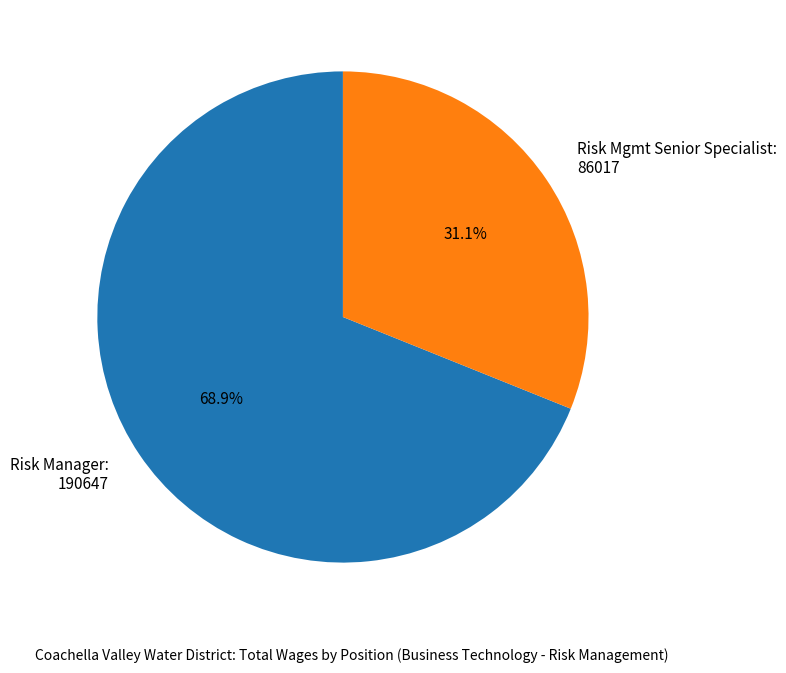

Count the number of slices in the pie.

2